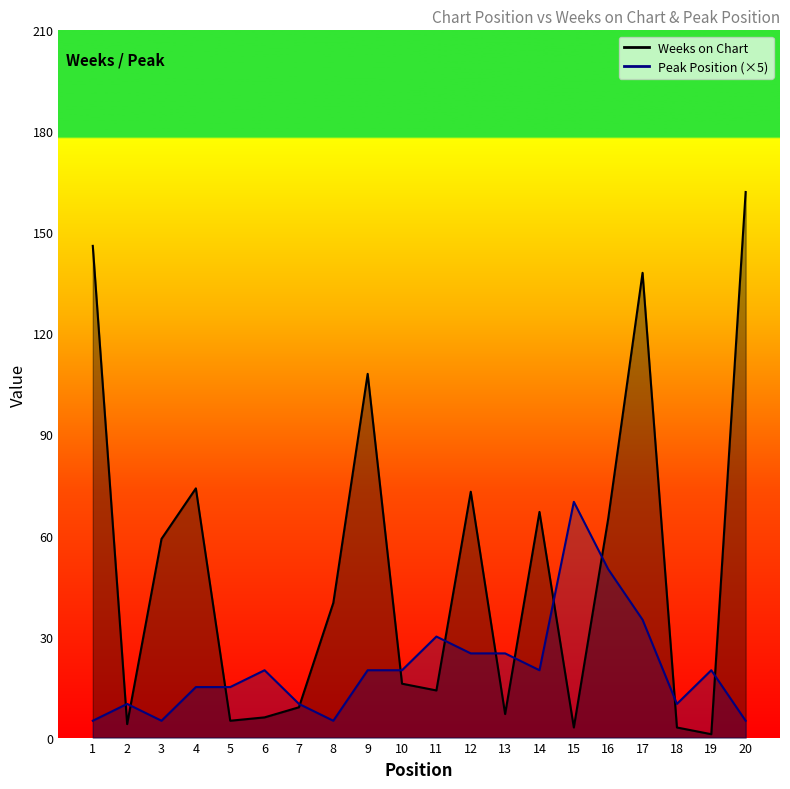

List the series in order of their overall mean, highest first.

Weeks on Chart, Peak Position